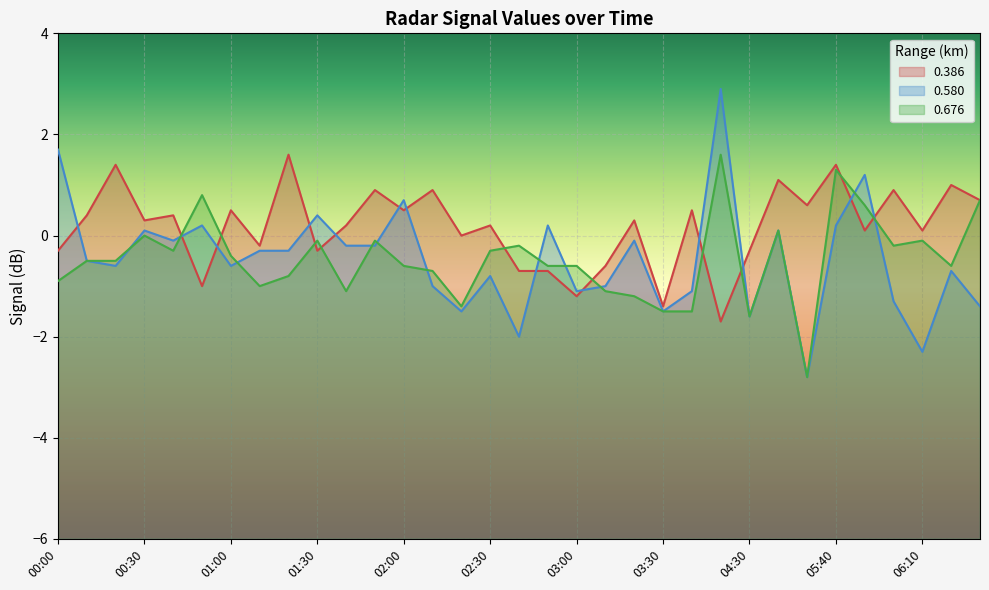

How many values in 0.386 are above zero?

21